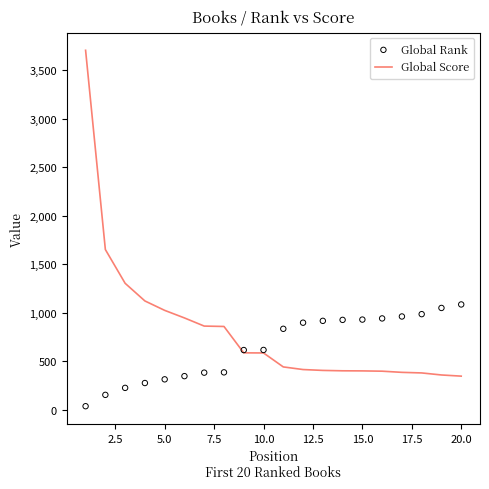

At how many categories does at least one series exceed 1330?

2